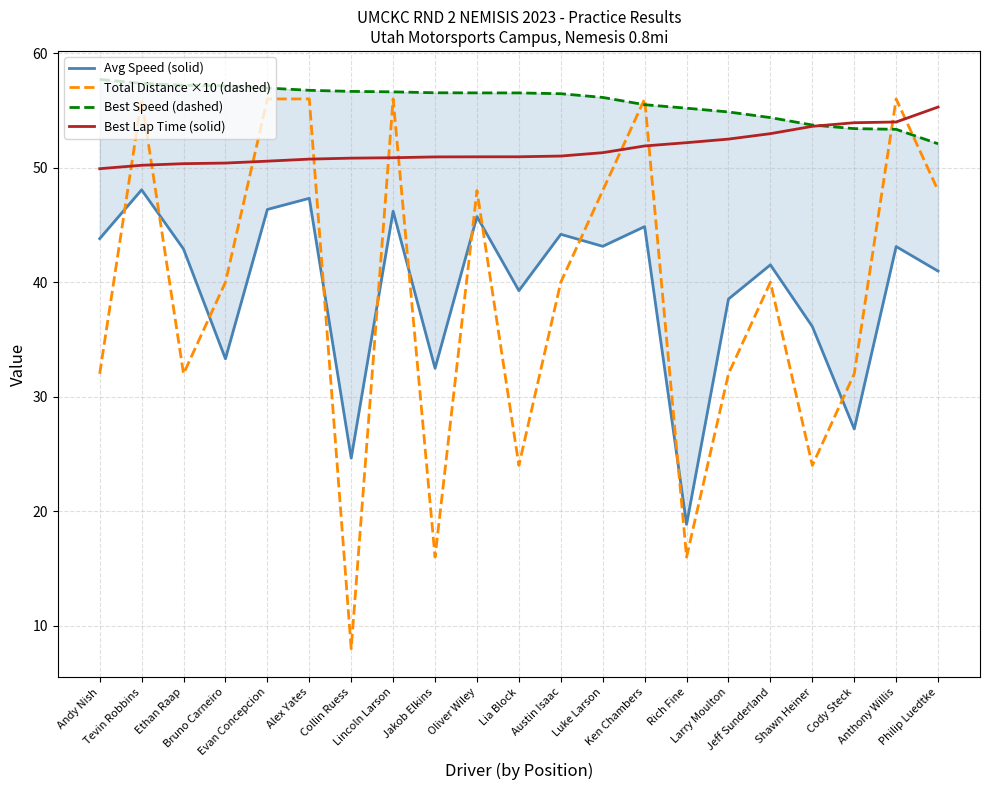

Rank the categories by Avg Speed (solid) value from highest to lowest.

Tevin Robbins, Alex Yates, Evan Concepcion, Lincoln Larson, Oliver Wiley, Ken Chambers, Austin Isaac, Andy Nish, Luke Larson, Anthony Willis, Ethan Raap, Jeff Sunderland, Philip Luedtke, Lia Block, Larry Moulton, Shawn Heiner, Bruno Carneiro, Jakob Elkins, Cody Steck, Collin Ruess, Rich Fine